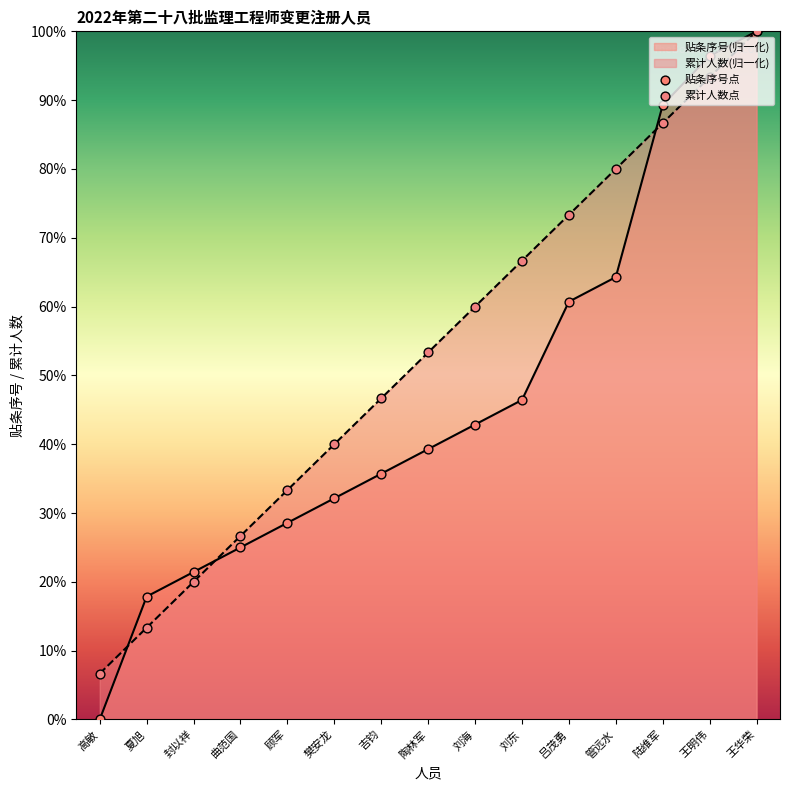

What is the change in value from 吉钧 to 陆维军?

+53.6